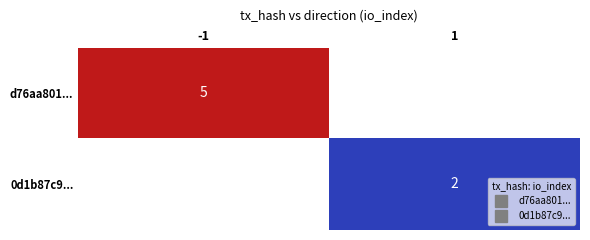

Which category has the highest value in the 0d1b87c9... series?

-1